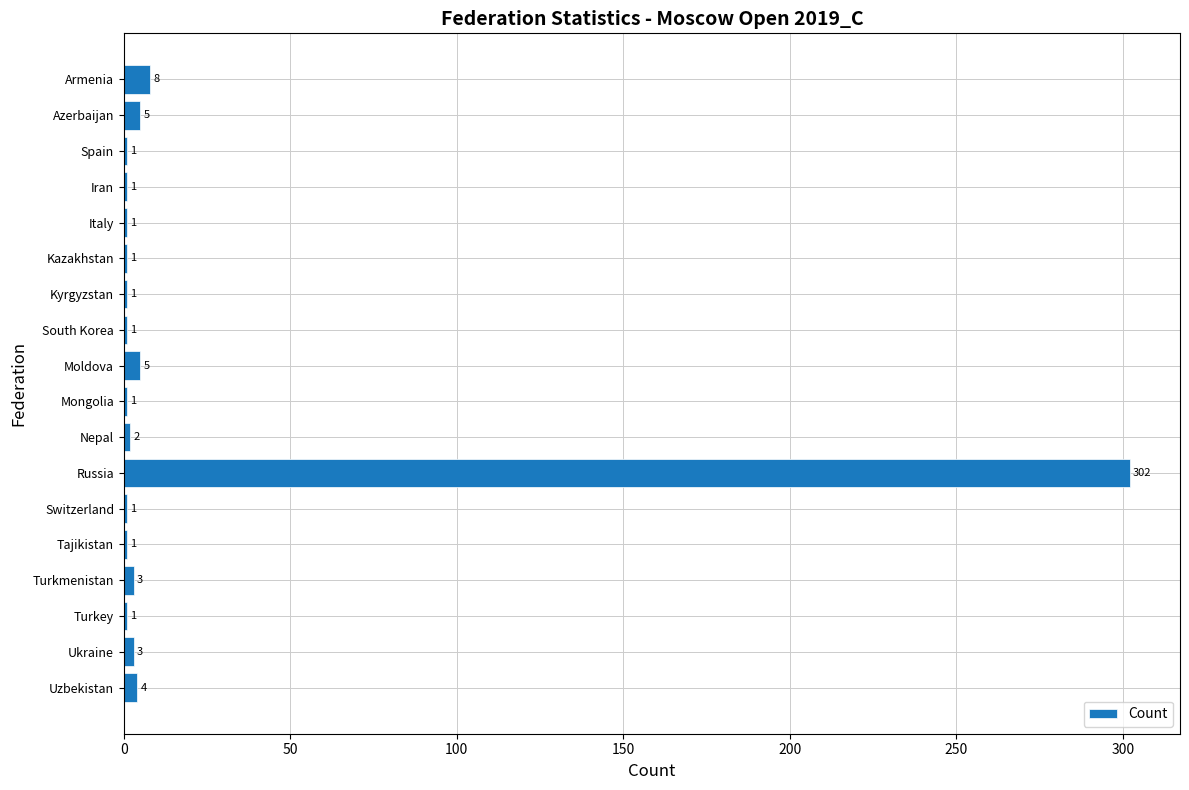

What is the maximum value shown in the chart?

302